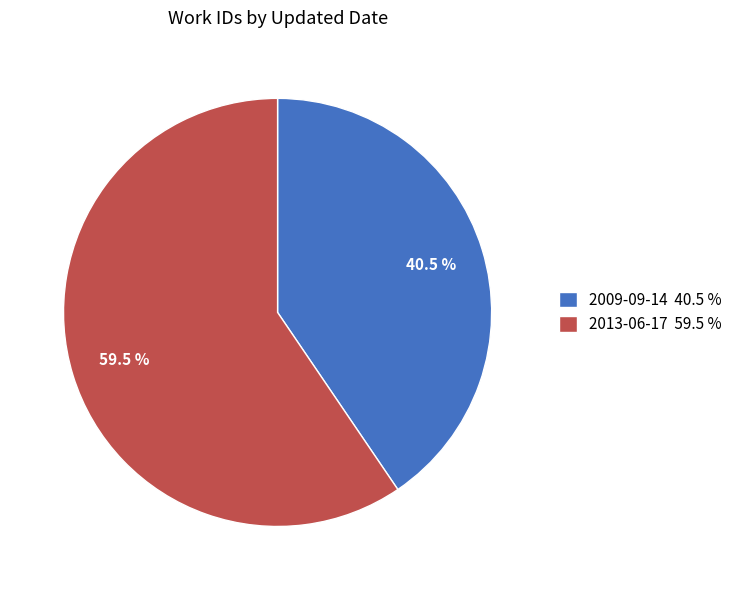

Between 2013-06-17 59.5 % and 2009-09-14 40.5 %, which is larger?

2013-06-17 59.5 %